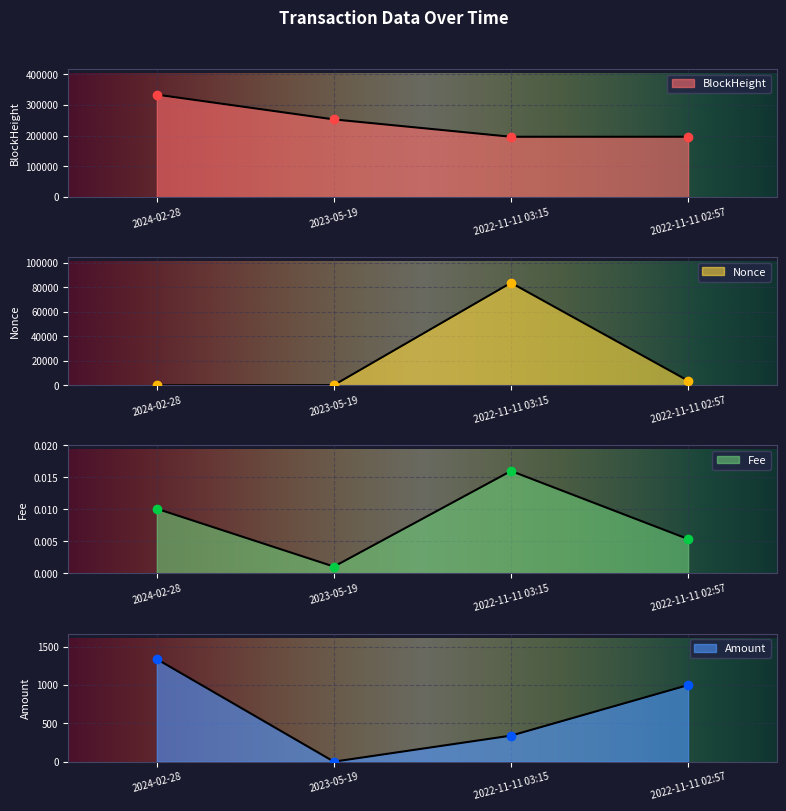

Where do Fee and Nonce first cross each other?

2024-02-28 and 2023-05-19